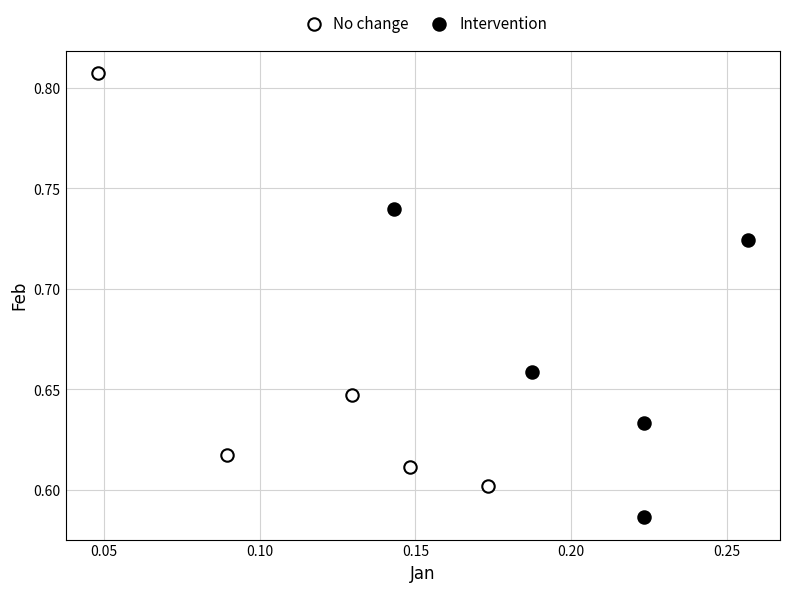

Which series reaches the minimum Y coordinate?

Intervention